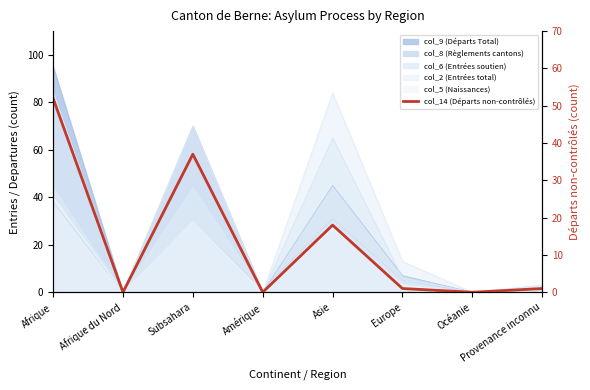

The chart shows a value of 22 at Amérique. True or false?

False